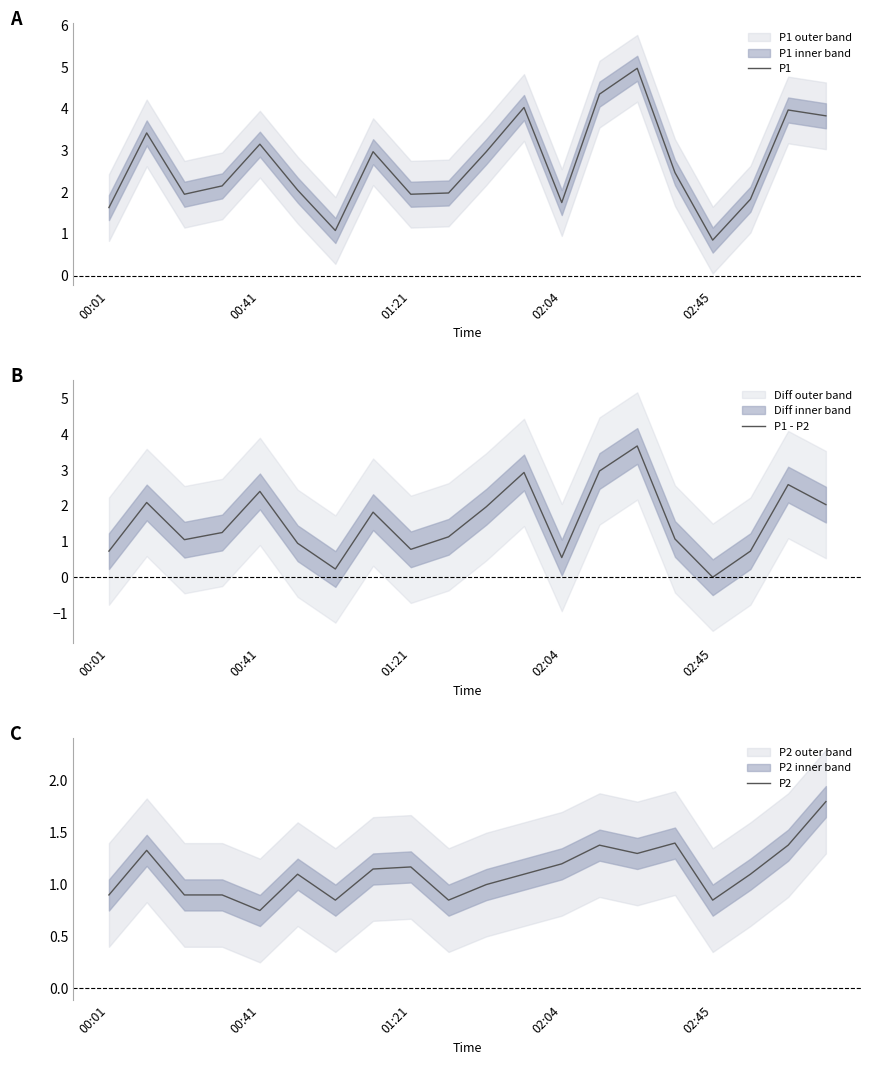

How many data points in P1 are above 2?

12